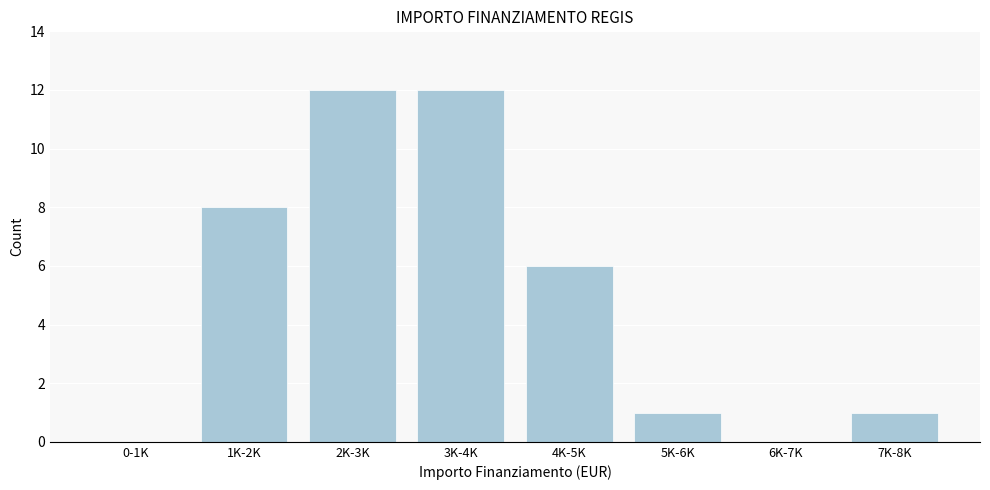

Reading left to right, transcribe all the data shown in this chart.

0-1K=0	1K-2K=8	2K-3K=12	3K-4K=12	4K-5K=6	5K-6K=1	6K-7K=0	7K-8K=1